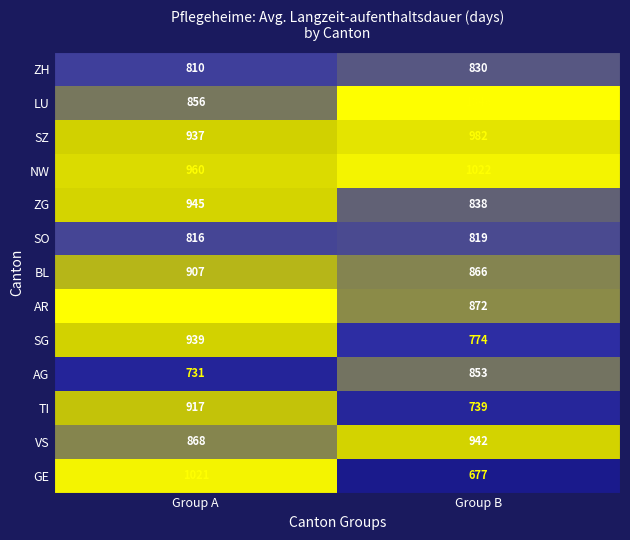

At how many categories does at least one series exceed 973?

2